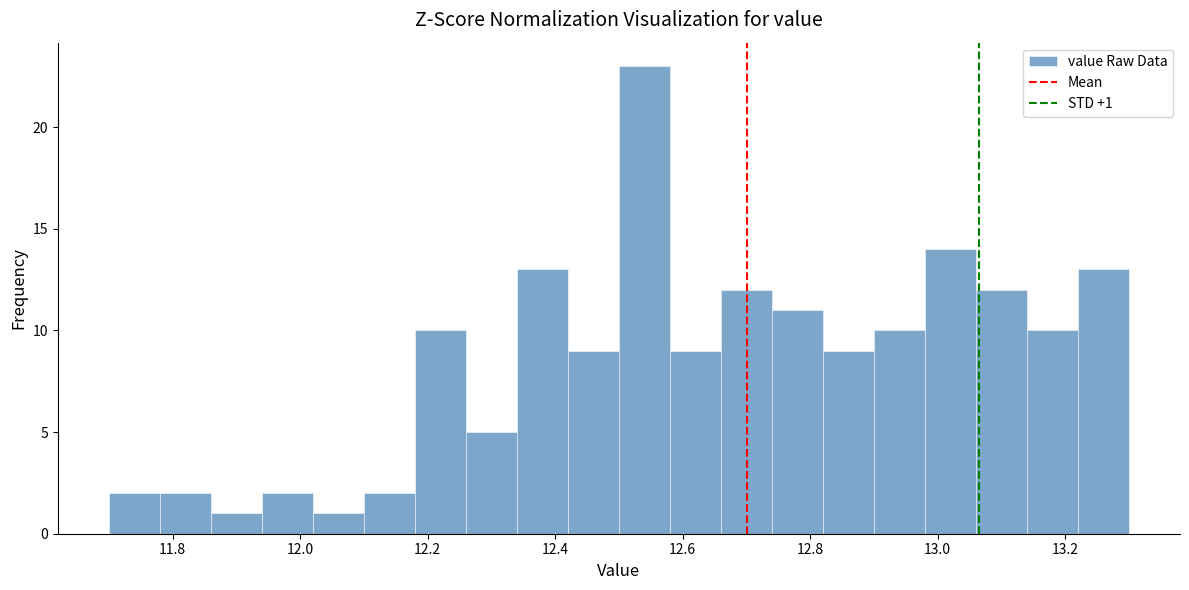

Over which range of the x-axis is the bar tallest?

12.50 to 12.58